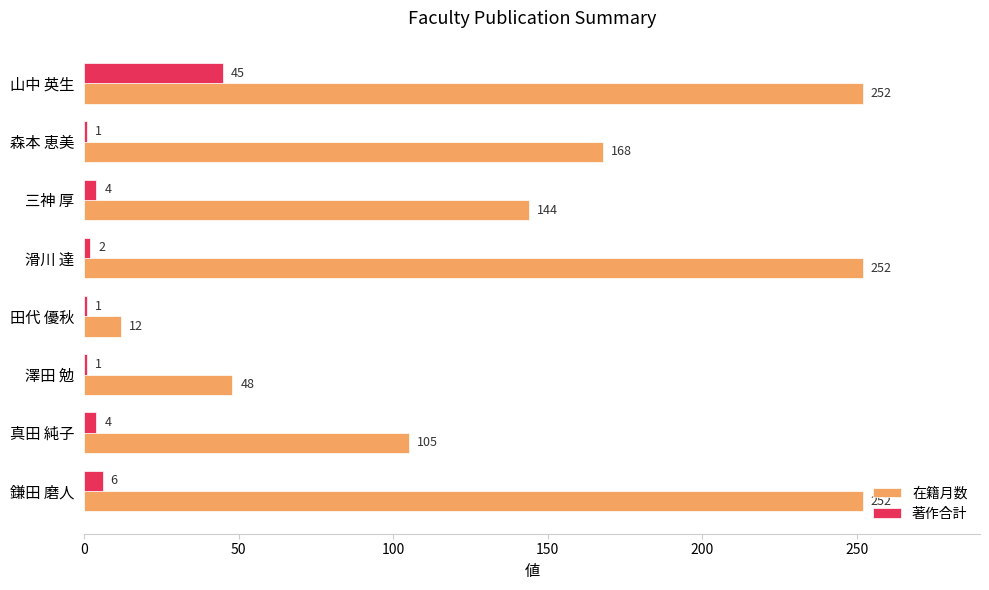

Where is 著作合計 nearest to the value 23?

鎌田 磨人